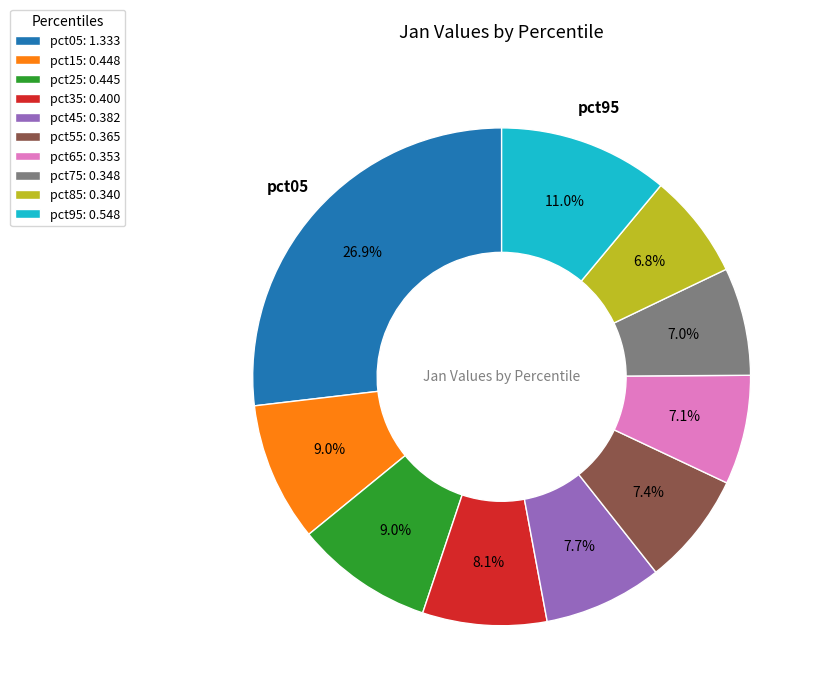

What is the total percentage of pct35 and pct15?

17.1%